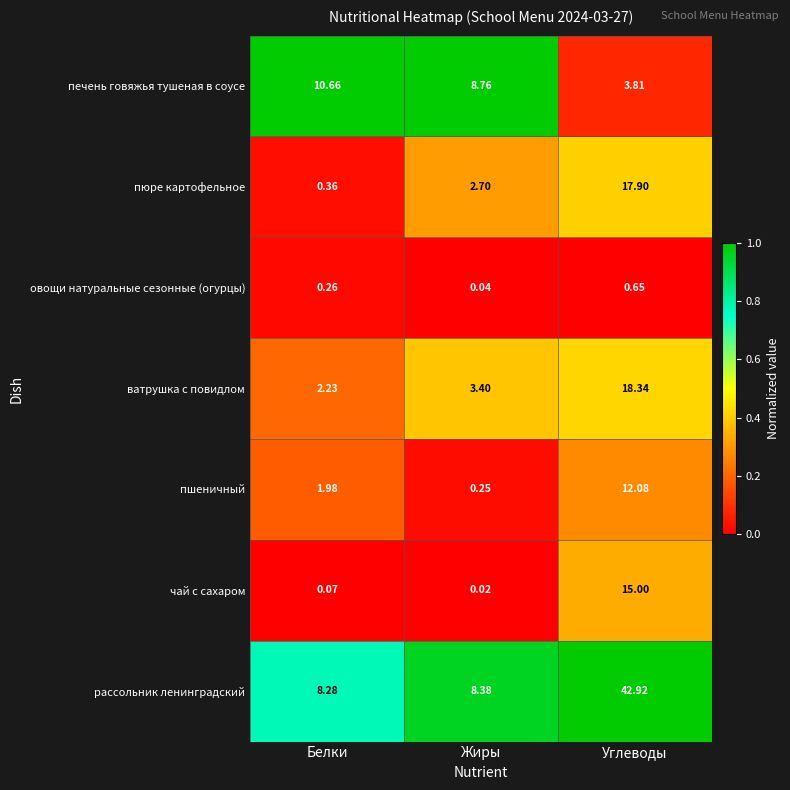

Which series has the widest spread of values?

рассольник ленинградский